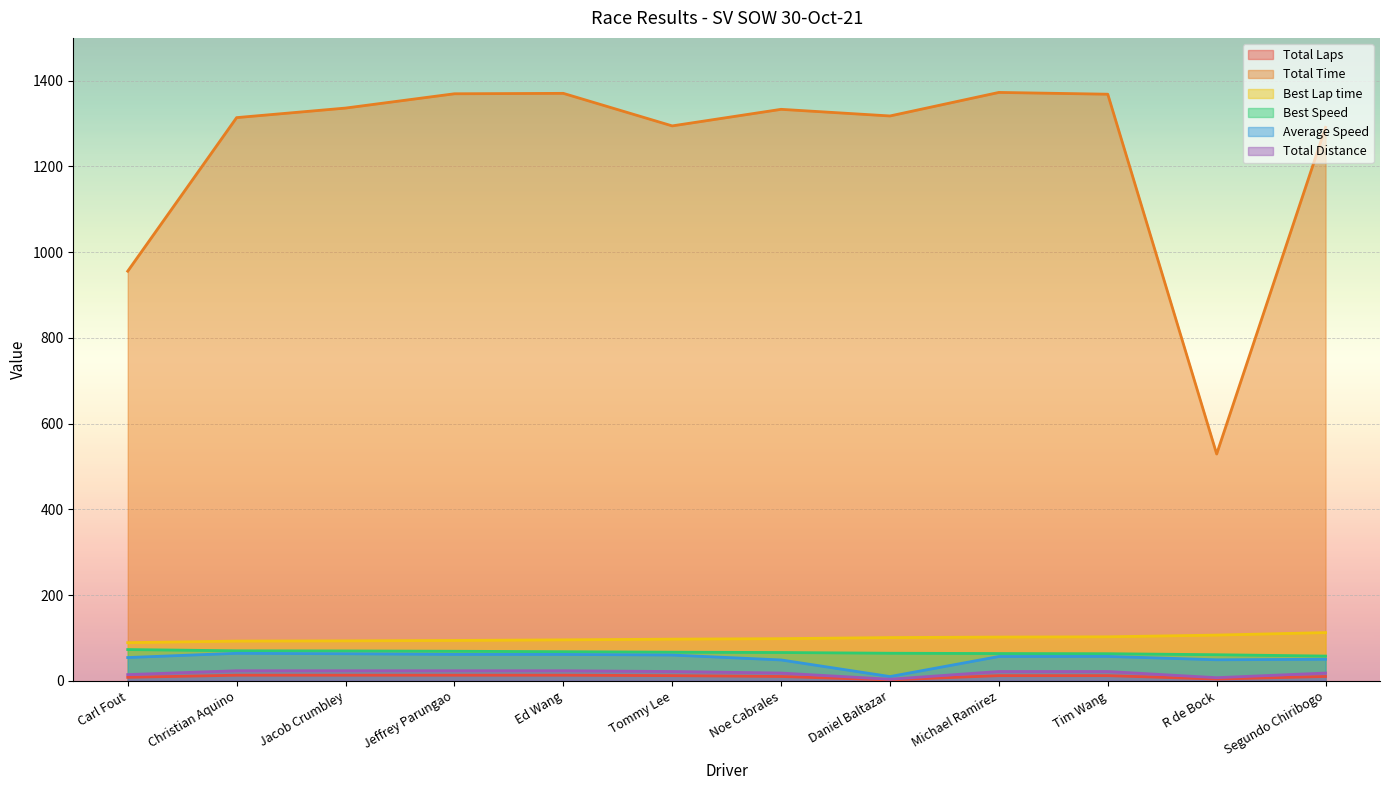

Reading left to right, list all the values displayed in this chart.

Total Laps: Carl Fout=8.0	Christian Aquino=13.0	Jacob Crumbley=13.0	Jeffrey Parungao=13.0	Ed Wang=13.0	Tommy Lee=12.0	Noe Cabrales=10.0	Daniel Baltazar=2.0	Michael Ramirez=12.0	Tim Wang=12.0	R de Bock=4.0	Segundo Chiribogo=10.0
Total Time: Carl Fout=955.7	Christian Aquino=1314.0	Jacob Crumbley=1336.3	Jeffrey Parungao=1369.6	Ed Wang=1370.6	Tommy Lee=1294.7	Noe Cabrales=1333.3	Daniel Baltazar=1317.8	Michael Ramirez=1372.8	Tim Wang=1368.6	R de Bock=529.1	Segundo Chiribogo=1291.2
Best Lap time: Carl Fout=89.0	Christian Aquino=92.6	Jacob Crumbley=93.1	Jeffrey Parungao=94.1	Ed Wang=95.5	Tommy Lee=97.1	Noe Cabrales=98.3	Daniel Baltazar=100.8	Michael Ramirez=102.0	Tim Wang=102.6	R de Bock=106.6	Segundo Chiribogo=112.4
Best Speed: Carl Fout=72.8	Christian Aquino=70.0	Jacob Crumbley=69.6	Jeffrey Parungao=68.9	Ed Wang=67.9	Tommy Lee=66.7	Noe Cabrales=65.9	Daniel Baltazar=64.3	Michael Ramirez=63.5	Tim Wang=63.2	R de Bock=60.8	Segundo Chiribogo=57.6
Average Speed: Carl Fout=54.2	Christian Aquino=64.1	Jacob Crumbley=63.0	Jeffrey Parungao=61.5	Ed Wang=61.5	Tommy Lee=60.1	Noe Cabrales=48.6	Daniel Baltazar=9.8	Michael Ramirez=56.6	Tim Wang=56.8	R de Bock=49.0	Segundo Chiribogo=50.2
Total Distance: Carl Fout=14.4	Christian Aquino=23.4	Jacob Crumbley=23.4	Jeffrey Parungao=23.4	Ed Wang=23.4	Tommy Lee=21.6	Noe Cabrales=18.0	Daniel Baltazar=3.6	Michael Ramirez=21.6	Tim Wang=21.6	R de Bock=7.2	Segundo Chiribogo=18.0